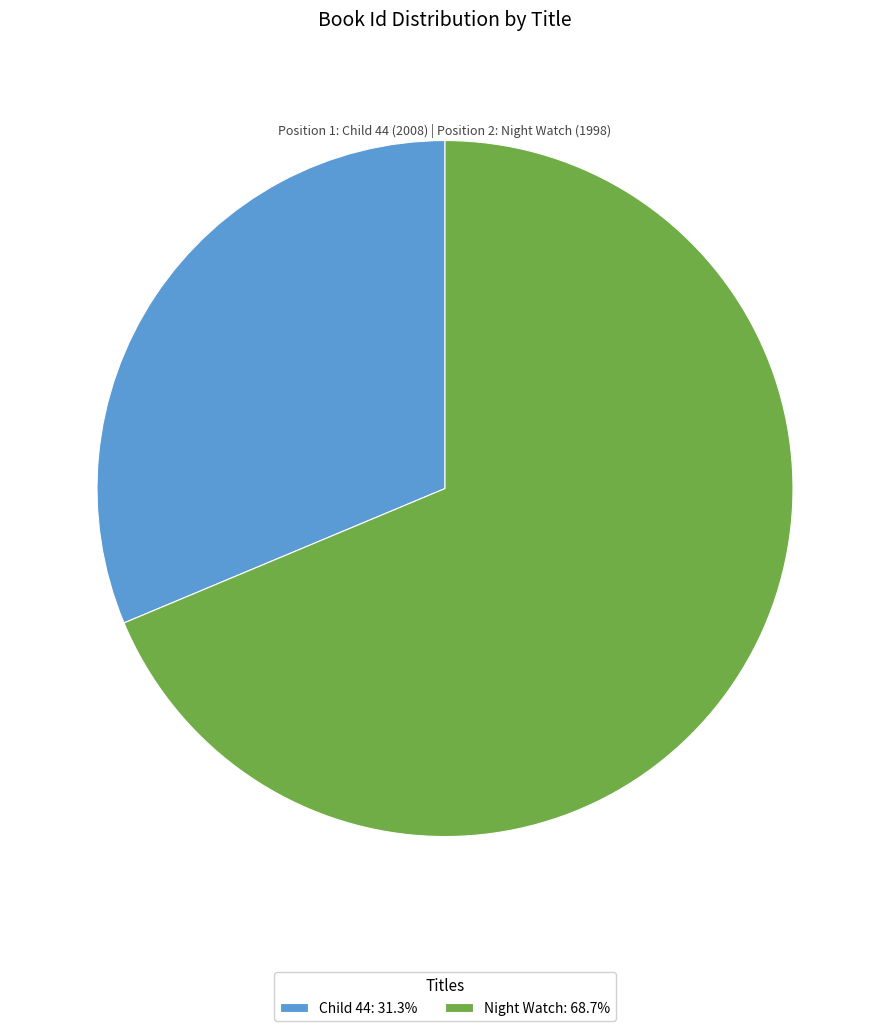

What is the ratio of the value at Child 44: 31.3% to the value at Night Watch: 68.7%?

0.5